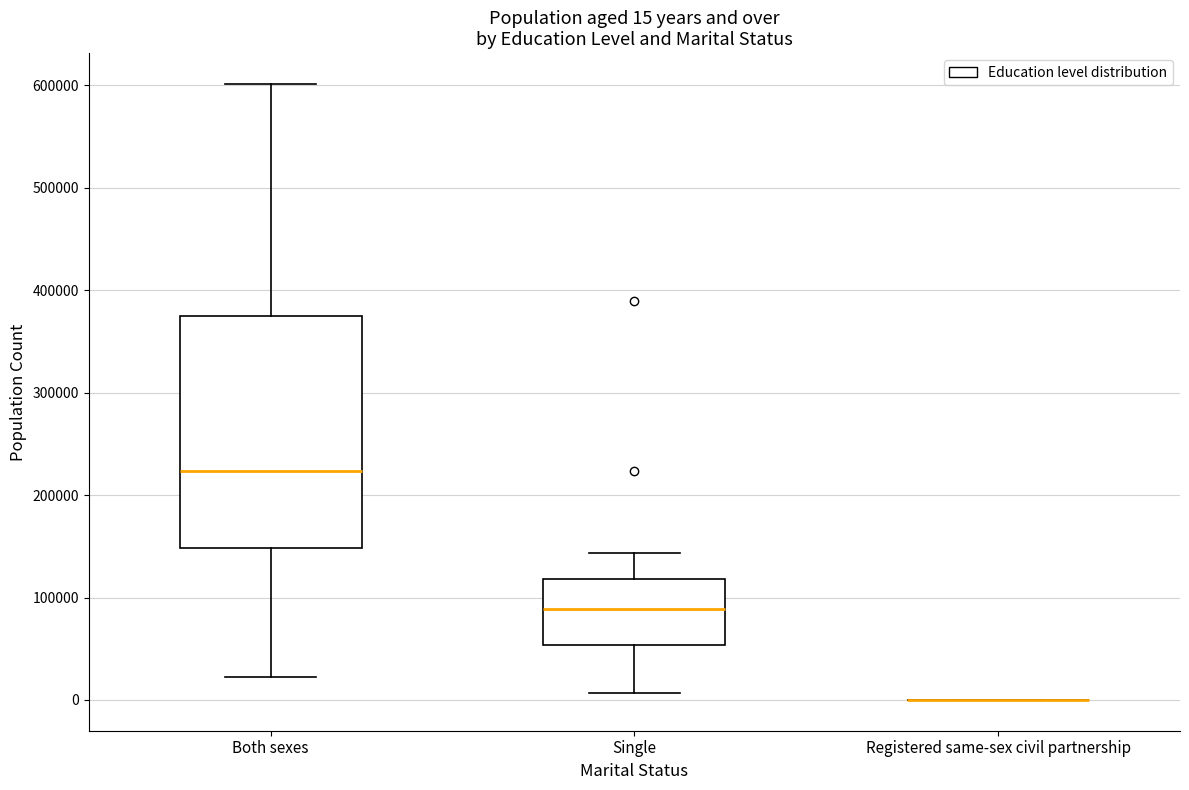

Which box is the tallest, from its lower edge to its upper edge?

Both sexes